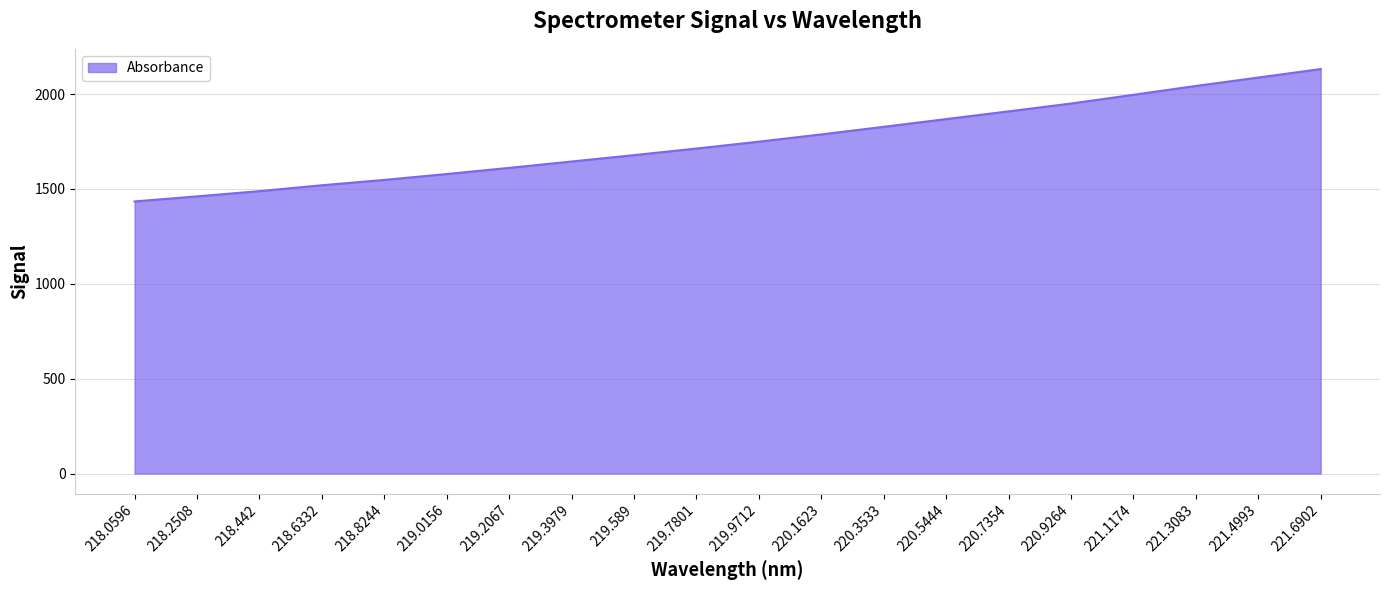

The chart shows a value of 718.0 at 220.1623. True or false?

False